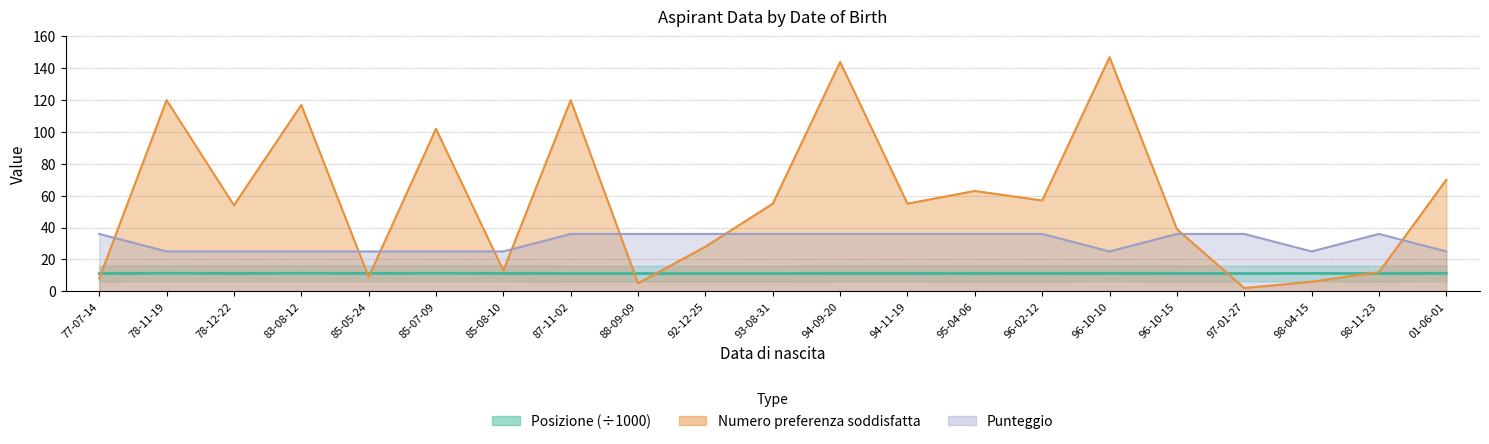

At which category does the chart reach its peak across all series?

96-10-10